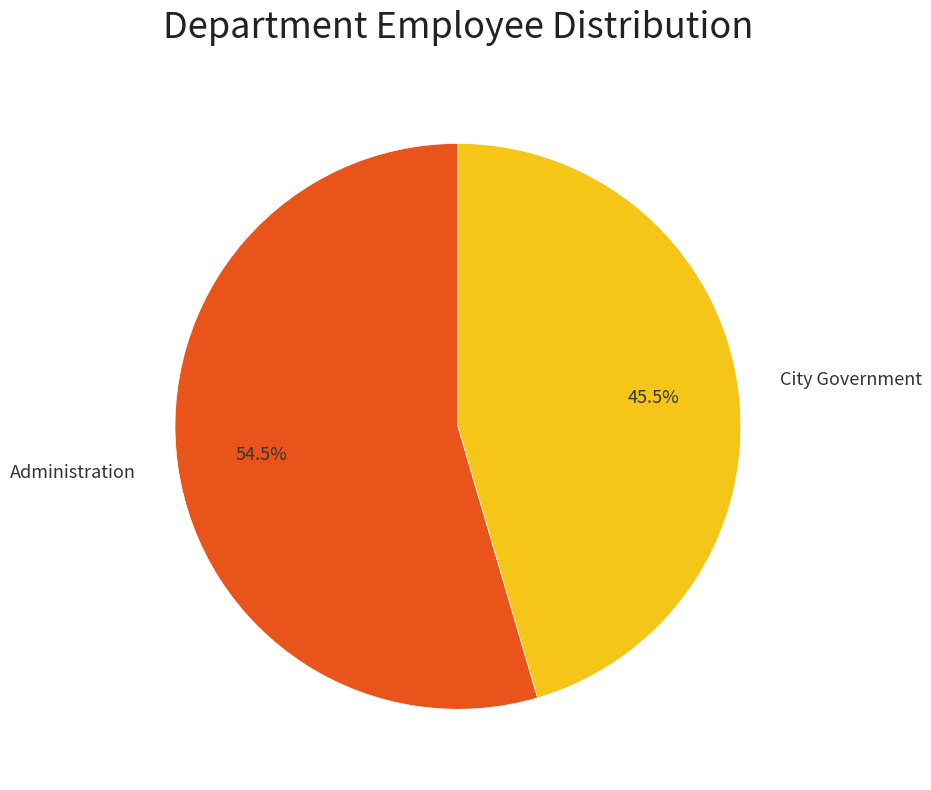

Which category has the biggest portion of the pie?

Administration